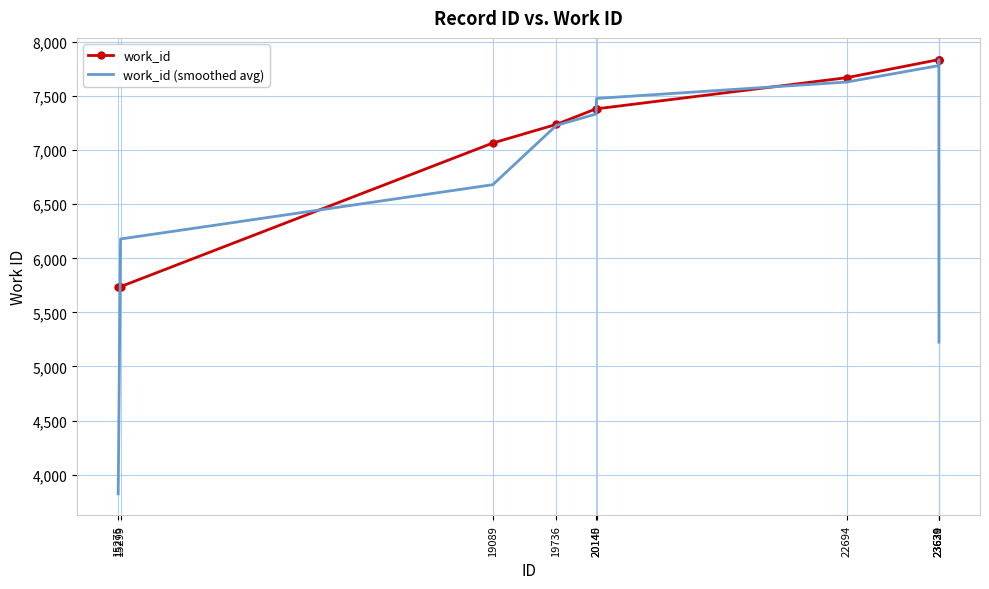

At how many categories does at least one series exceed 3996?

10